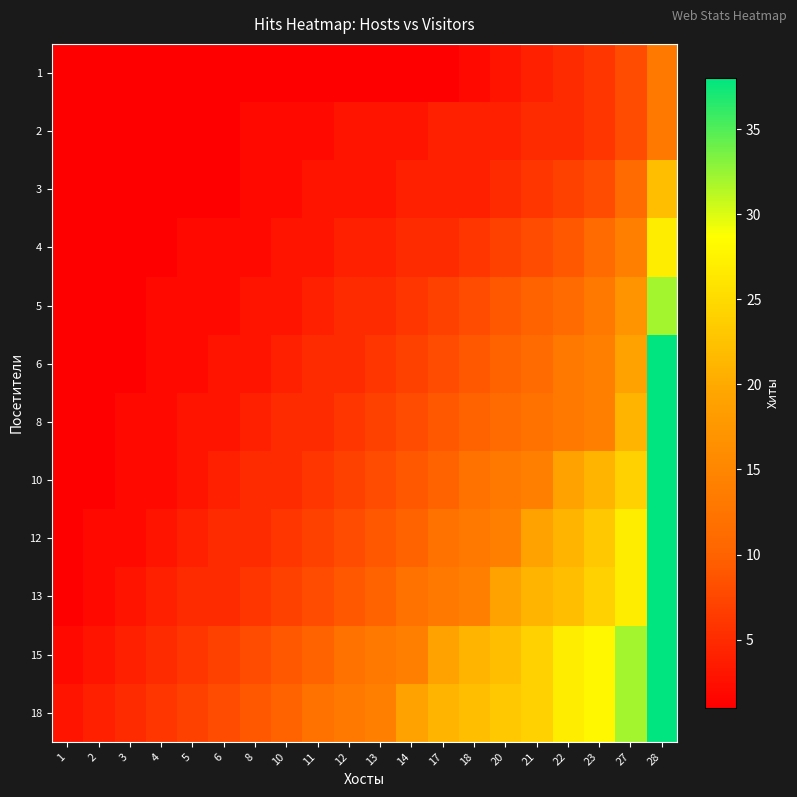

How many series are shown in this chart?

12